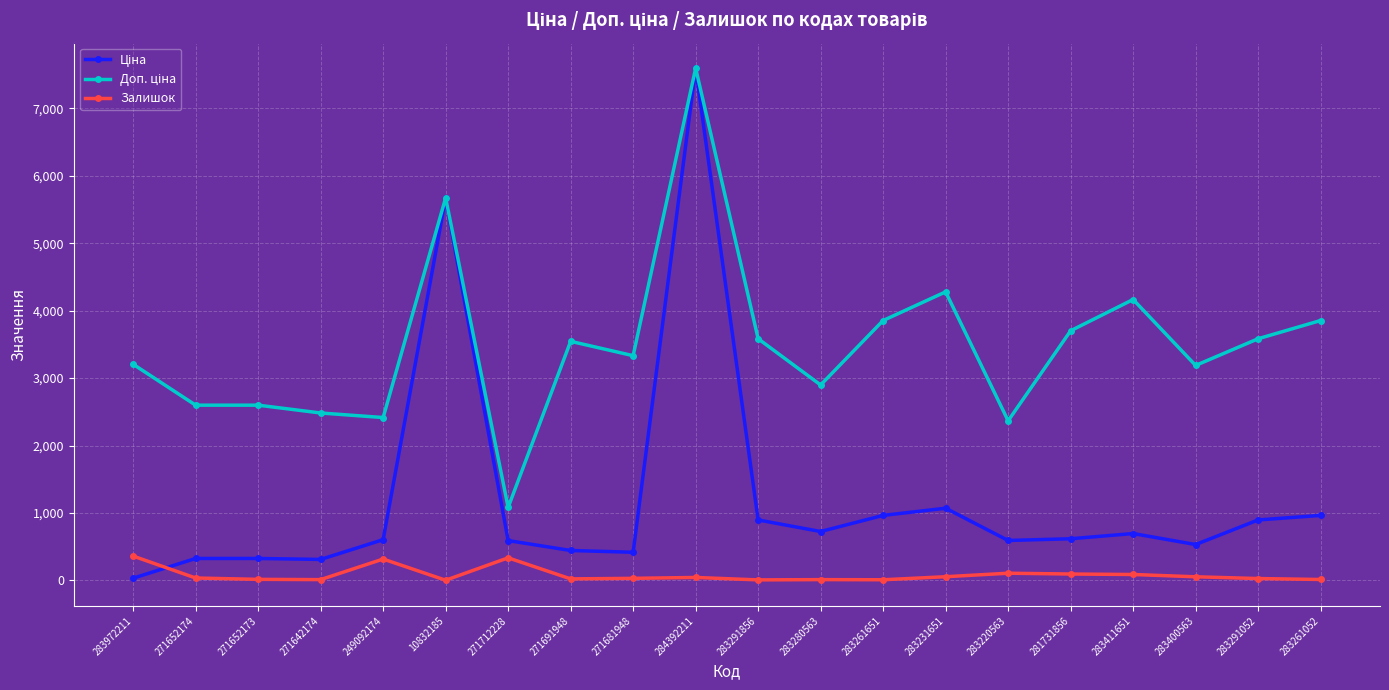

True or false: Залишок has a value of 9.0 at 283261651.

True